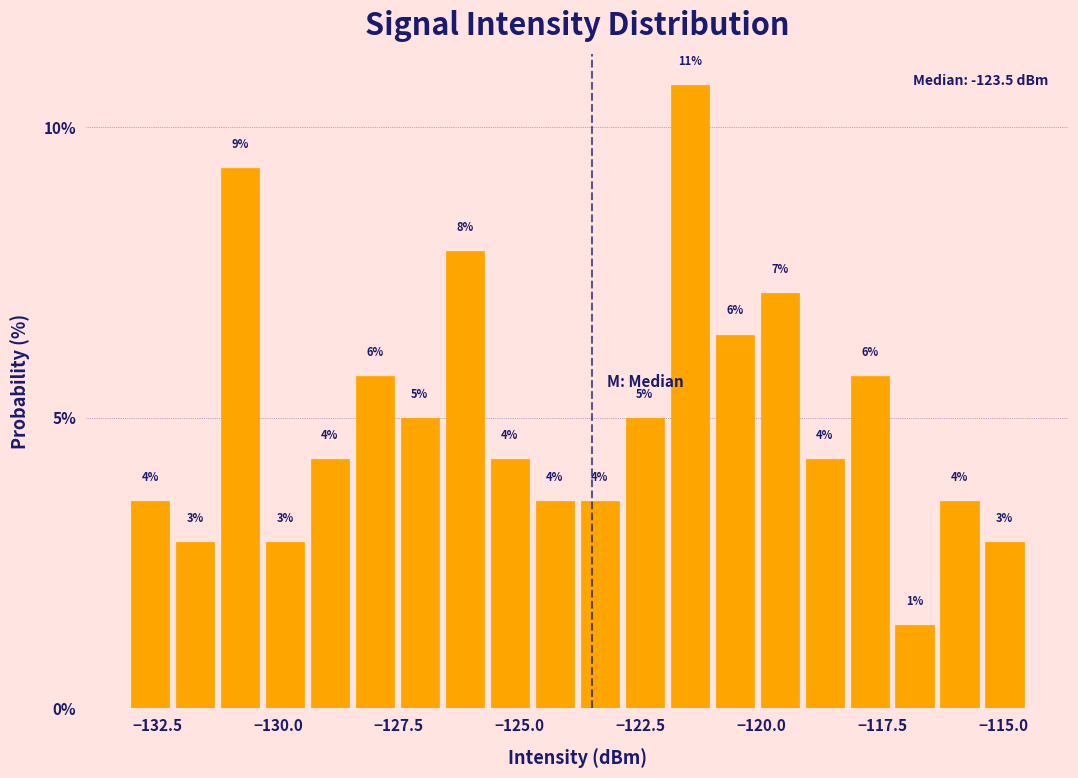

Read against the x-axis, roughly where is the centre of the tallest bar?

-121.5